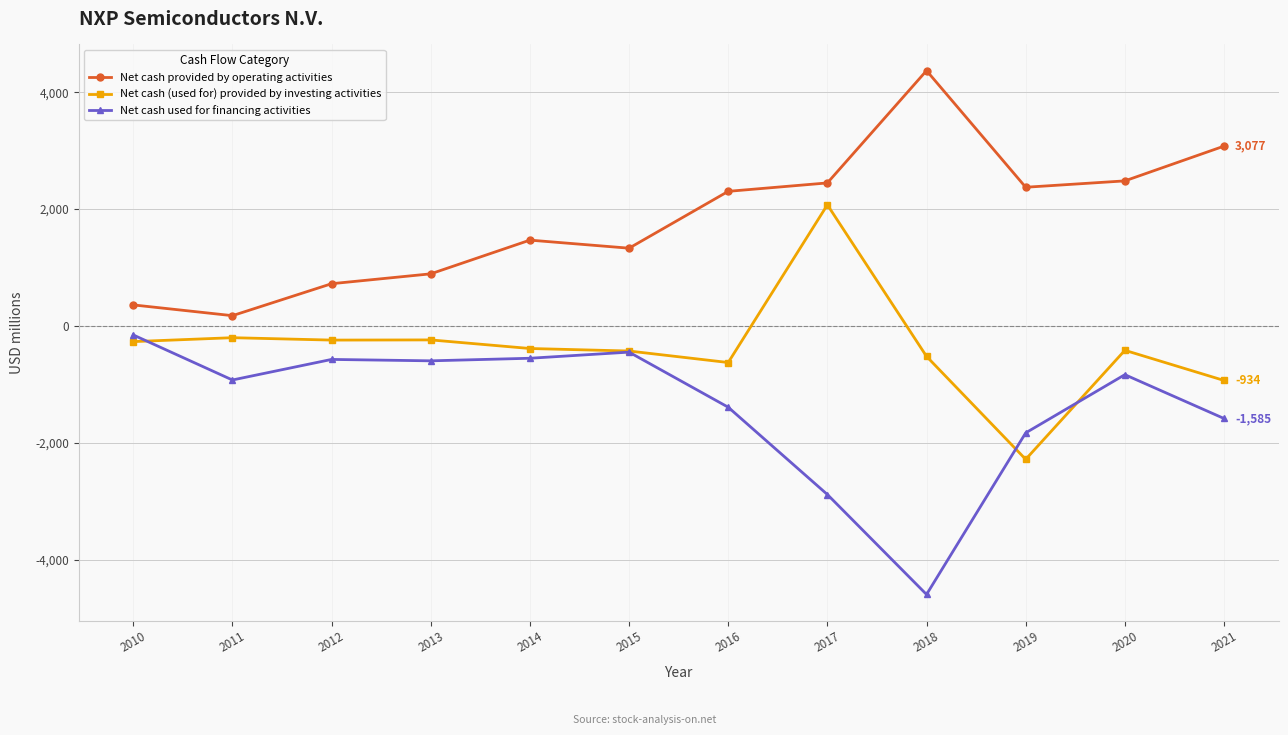

Does the chart display data point markers on the line(s)?

Yes